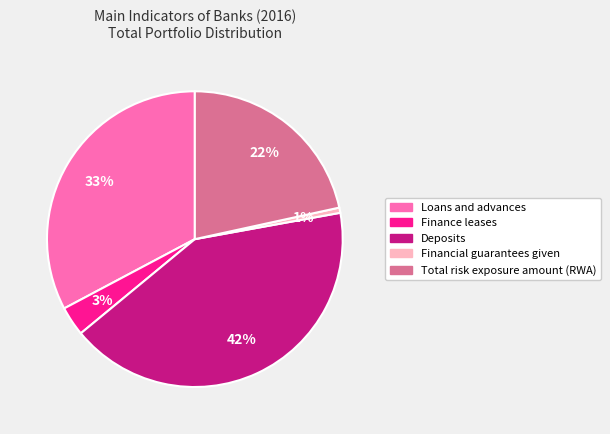

Count the number of slices in the pie.

5